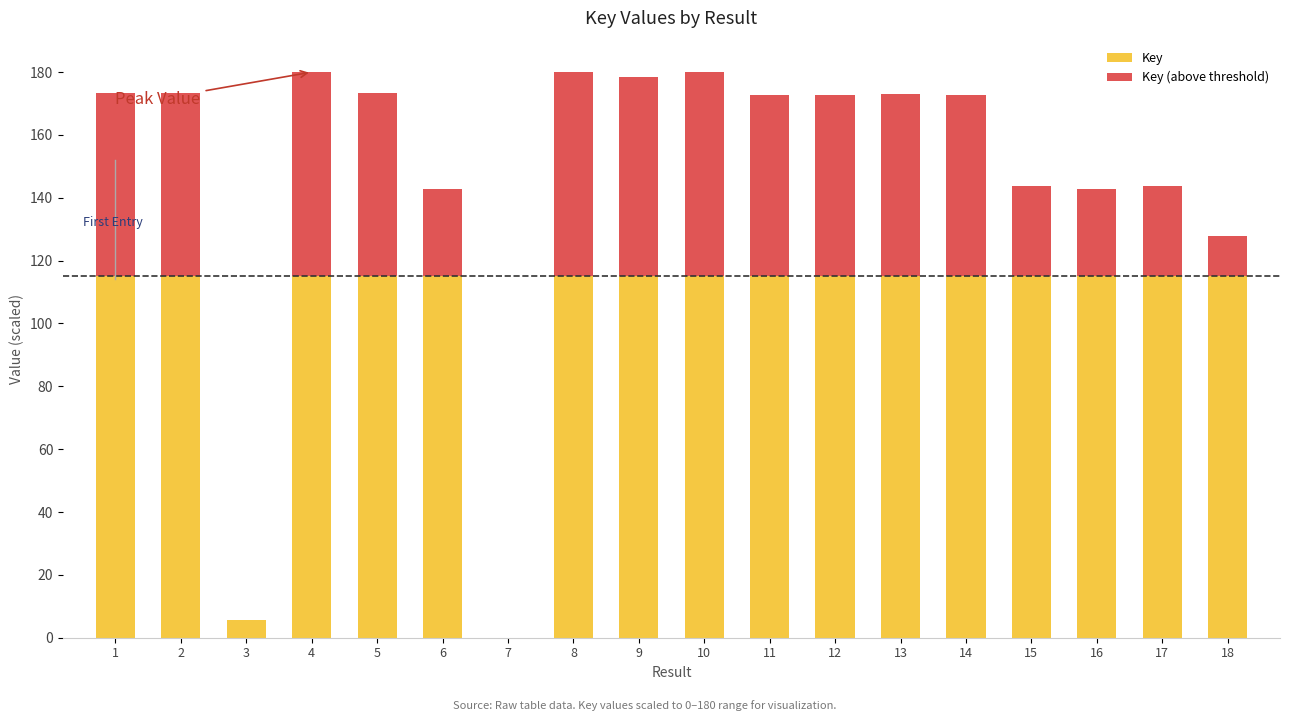

What is the sum of all Key values?

1845.7